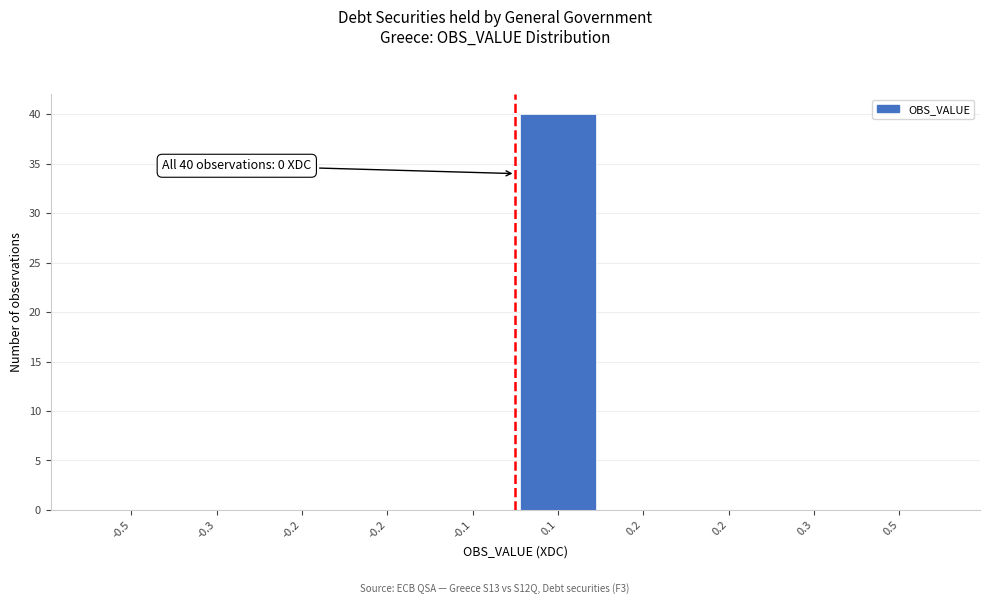

How many series are shown in this chart?

1